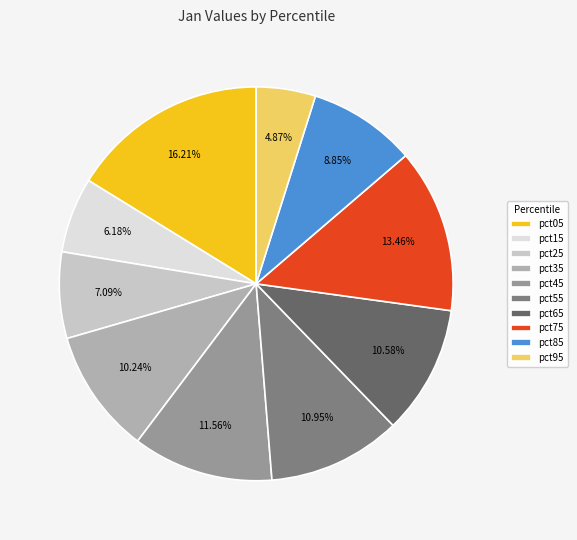

Which slice is the smallest?

pct95